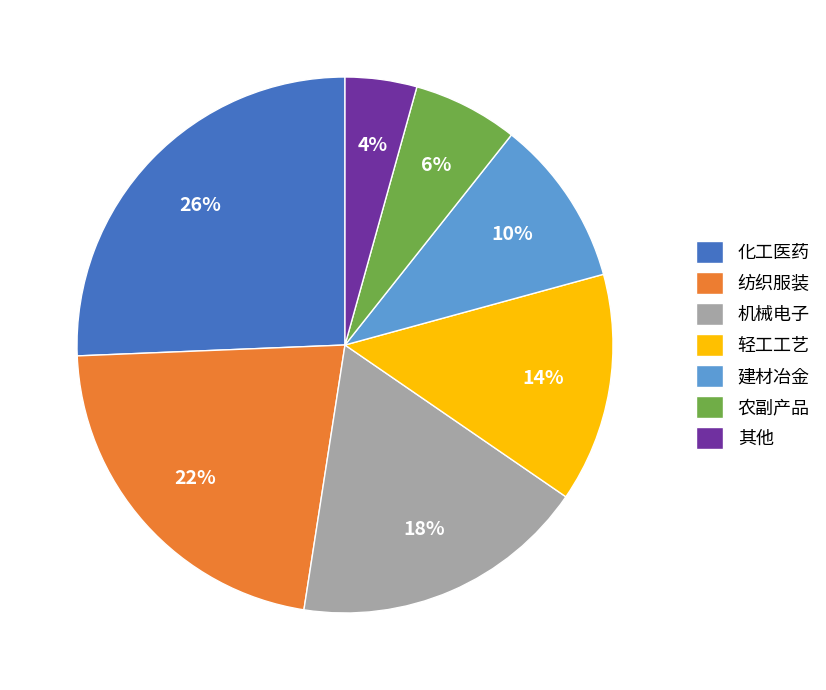

Combined, do 农副产品 and 其他 account for over 50%?

No